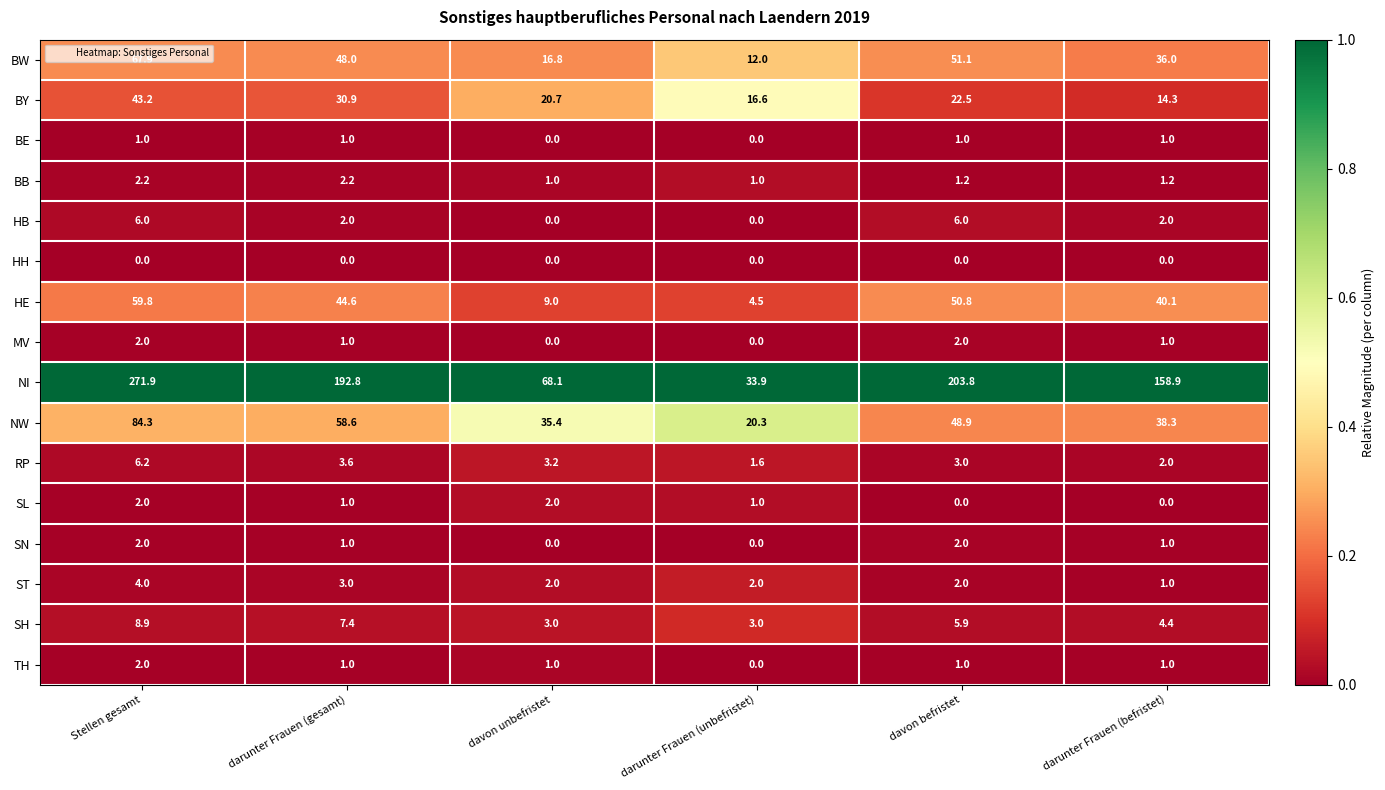

The value of HB at darunter Frauen (gesamt) is 1.3. True or false?

False